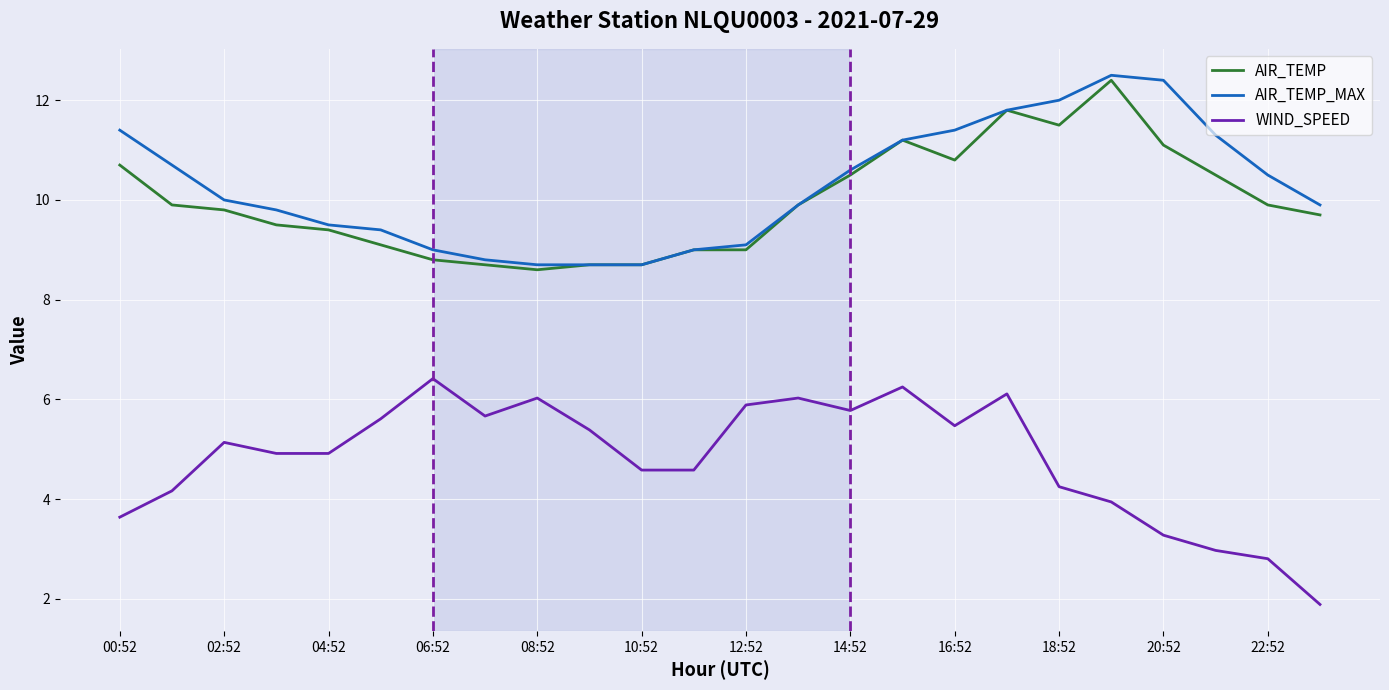

What is the sum of all AIR_TEMP values?

239.2